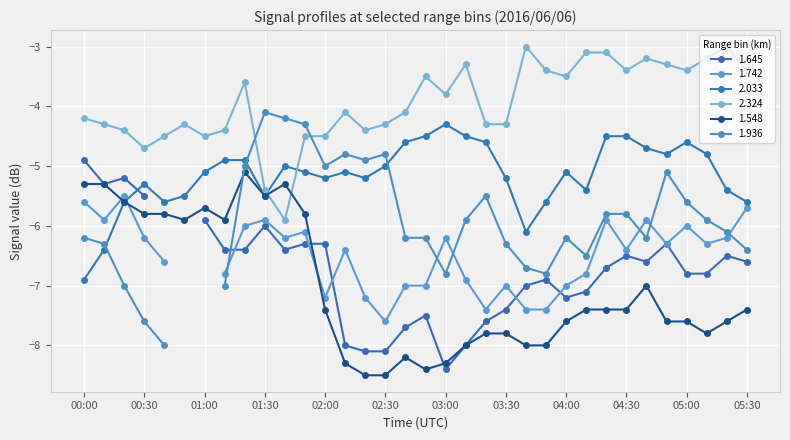

What is the lowest value of the 2.033 series?

-6.9